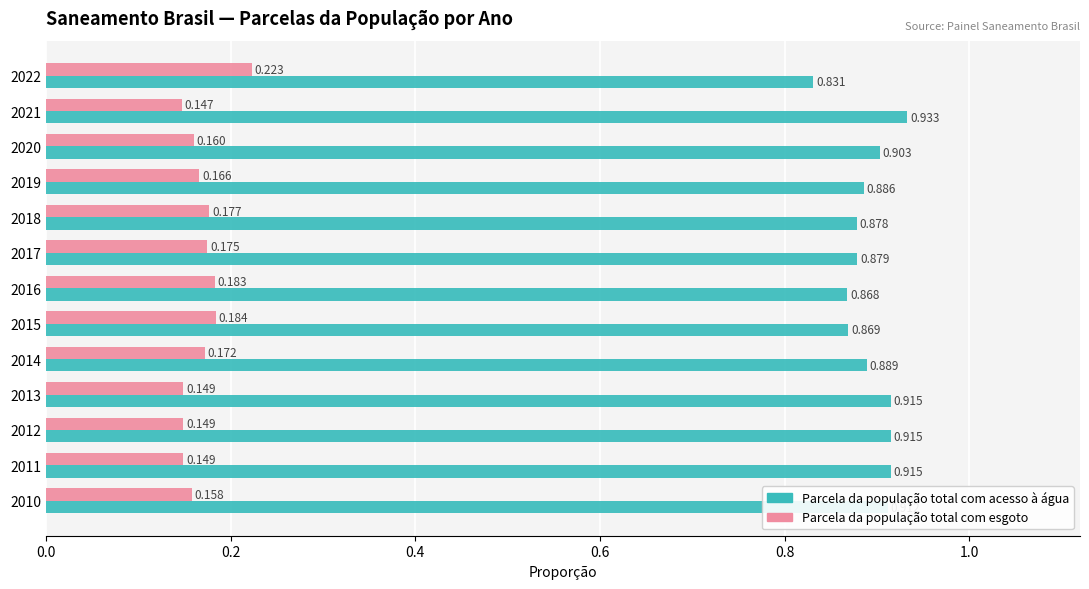

Which series has the widest spread of values?

Parcela da população total com acesso à água